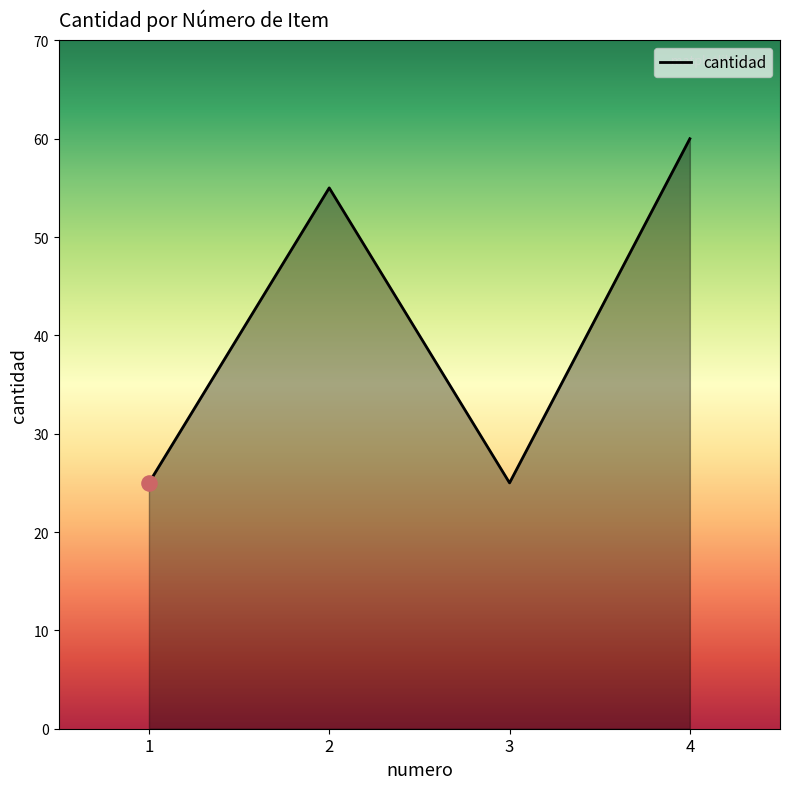

Which has a higher value, 2 or 4?

4